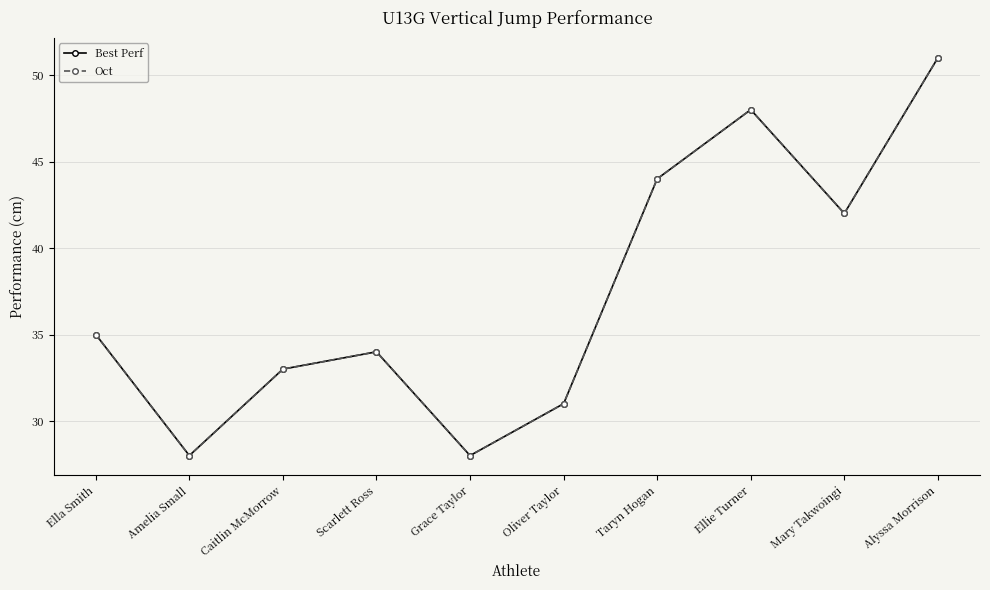

Does the chart display data point markers on the line(s)?

Yes